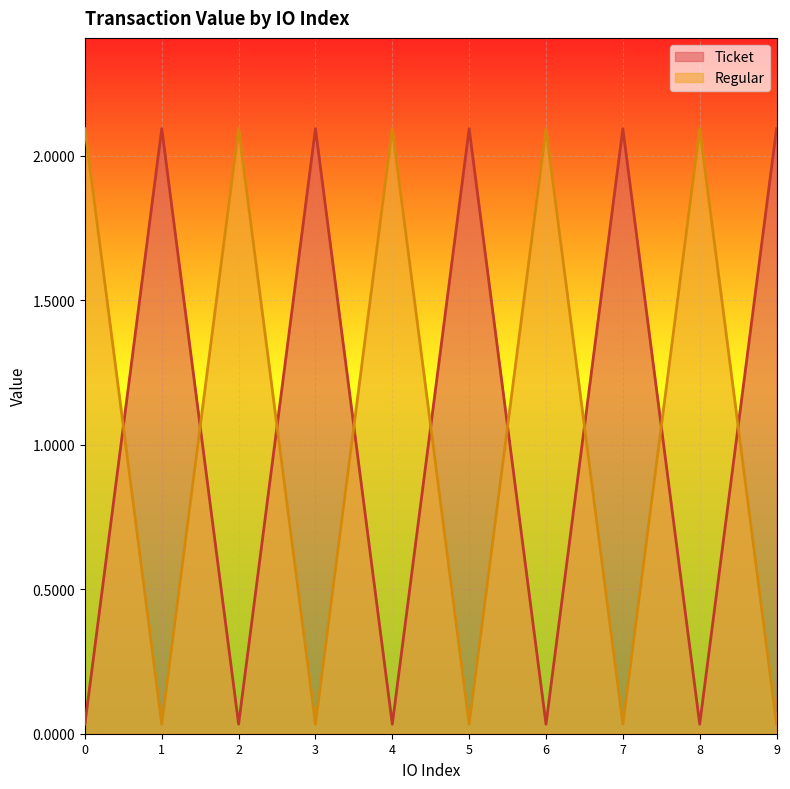

What is the difference between the second highest and second lowest values in the Ticket series?

2.1